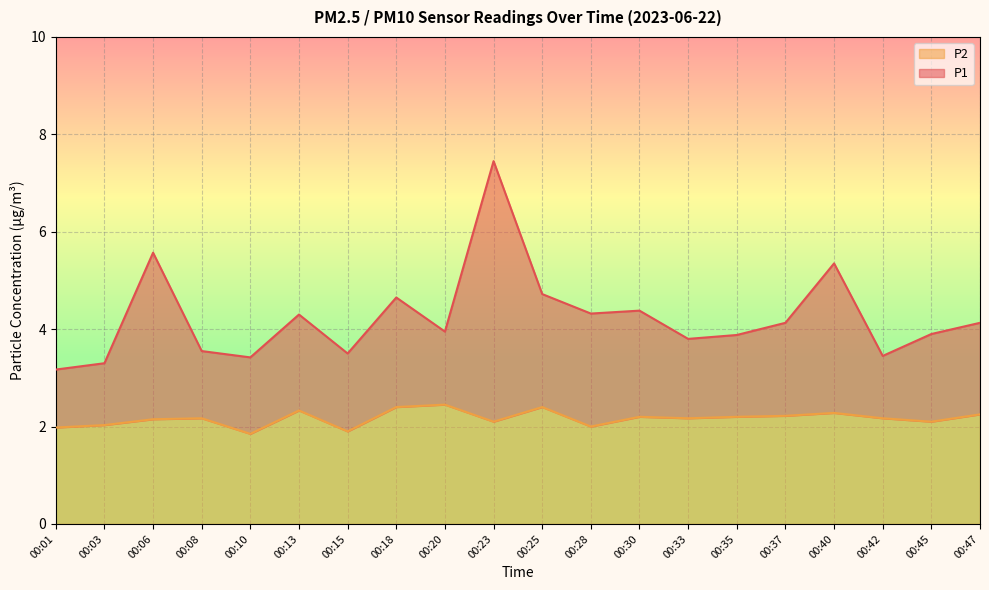

True or false: P1 and P2 cross at least once.

False